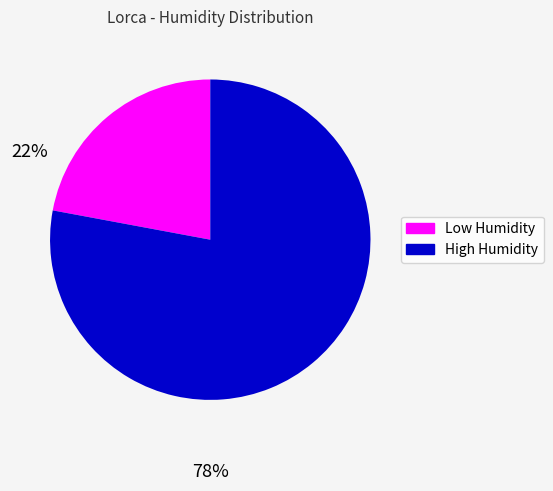

Is there a majority slice in this chart?

Yes